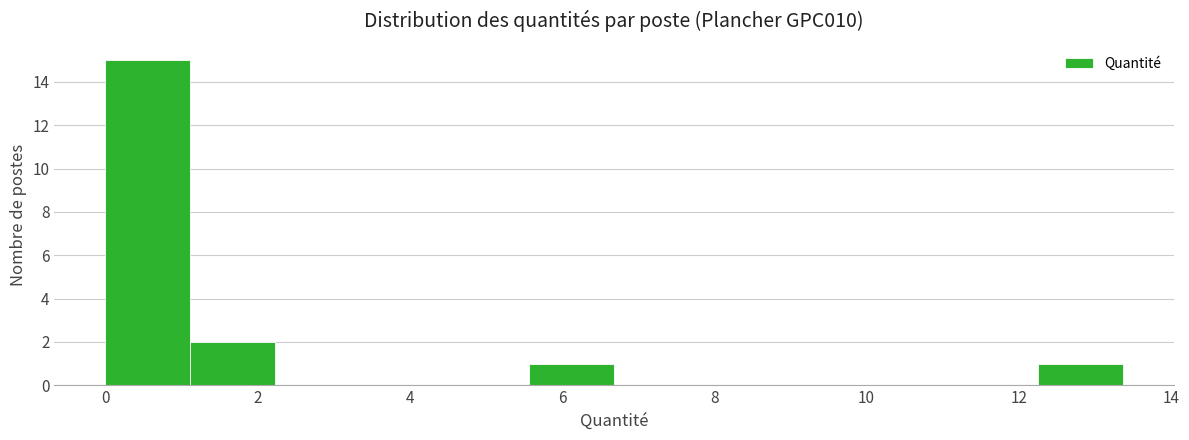

Reading left to right, list every bar in this chart as the range it spans on the x-axis followed by its height. Neither the bar edges nor the heights are printed on the chart, so give them approximately, as read against the axes.

0.0 to 1.2: 15
1.2 to 2.2: 2
2.2 to 3.4: 0
3.4 to 4.4: 0
4.4 to 5.6: 0
5.6 to 6.6: 1
6.6 to 7.8: 0
7.8 to 9.0: 0
9.0 to 10.0: 0
10.0 to 11.2: 0
11.2 to 12.2: 0
12.2 to 13.4: 1